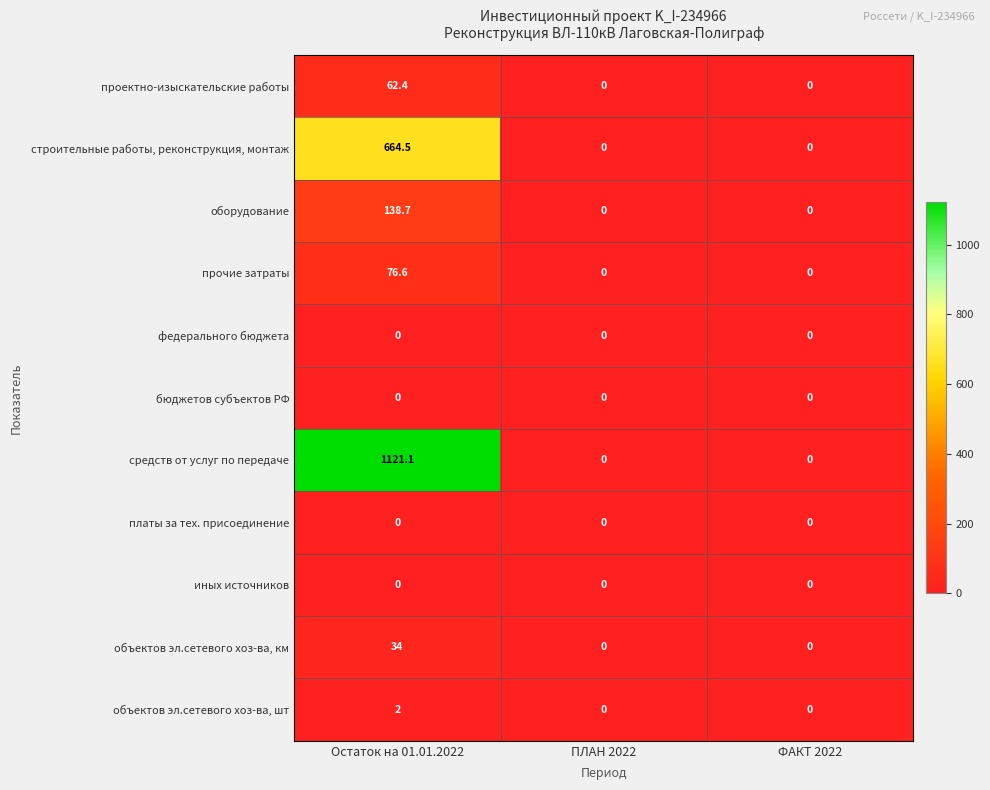

The value of прочие затраты at Остаток на 01.01.2022 is 20.8. True or false?

False